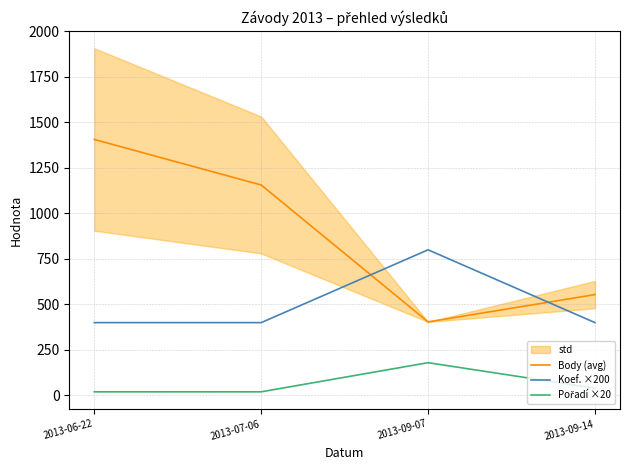

What is the label of the 4th point from the left?

2013-09-14